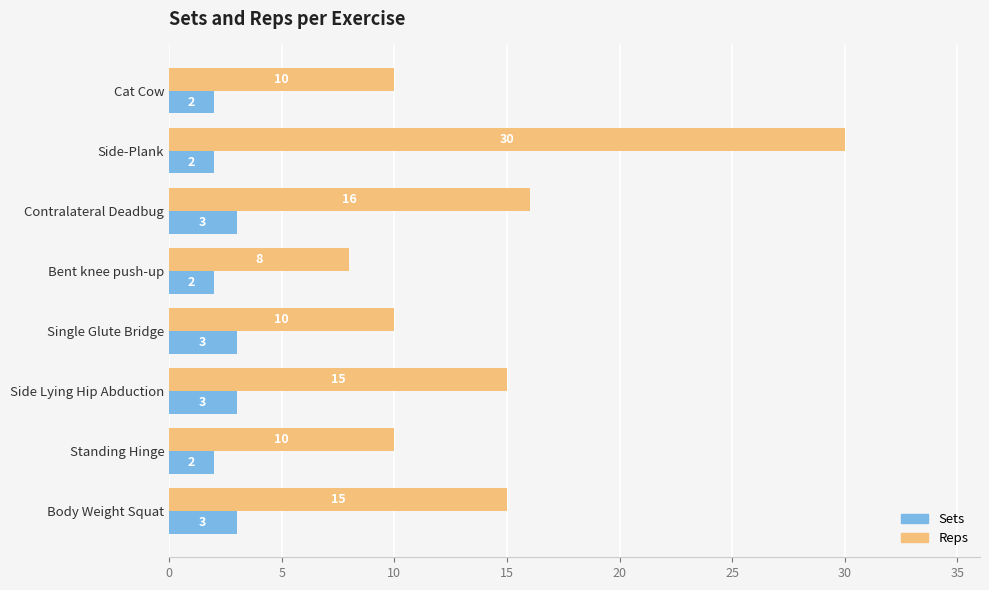

At how many categories does at least one series exceed 26?

1